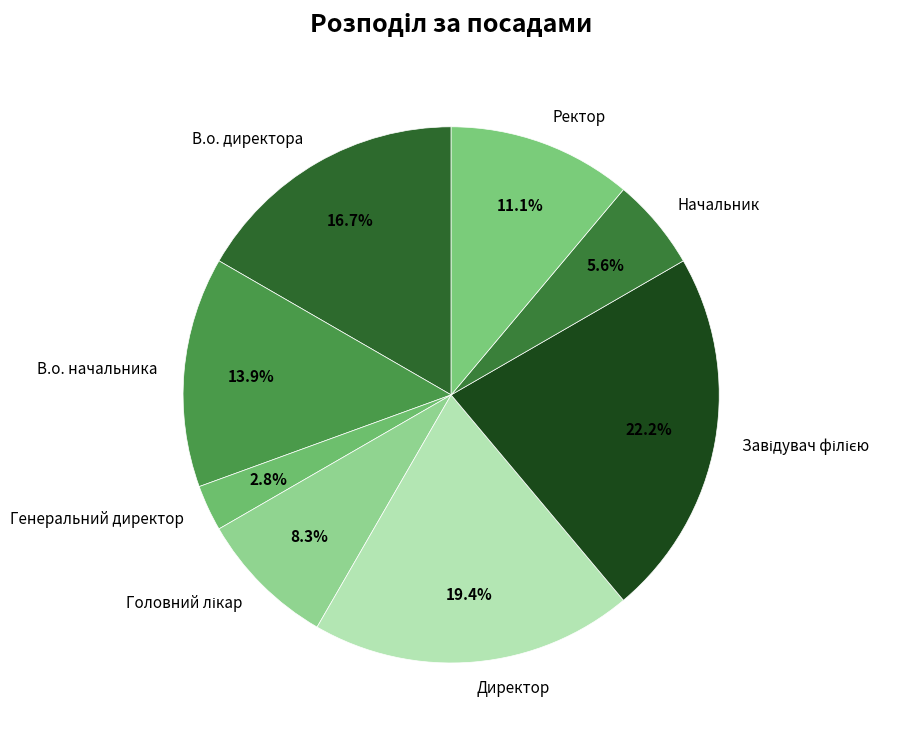

Approximately how many times larger is the value at Генеральний директор compared to Начальник?

0.5